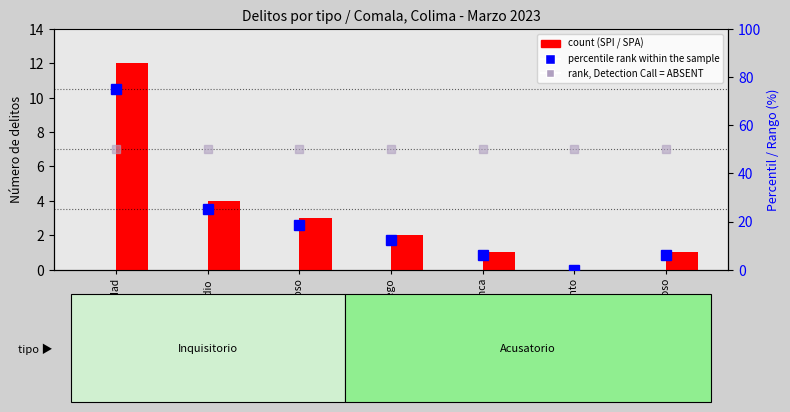

What position from the left is Homicidio?

2